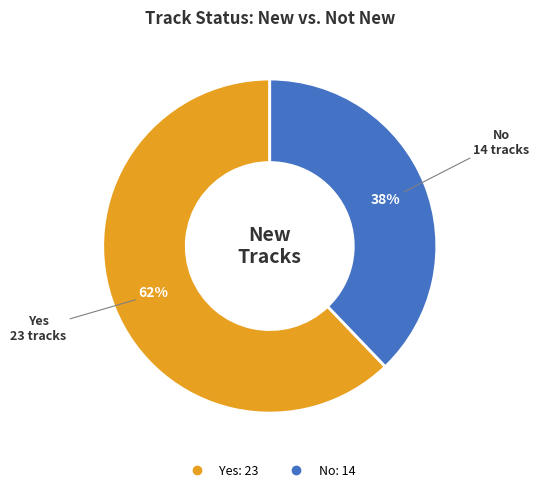

How many segments does this pie chart have?

2